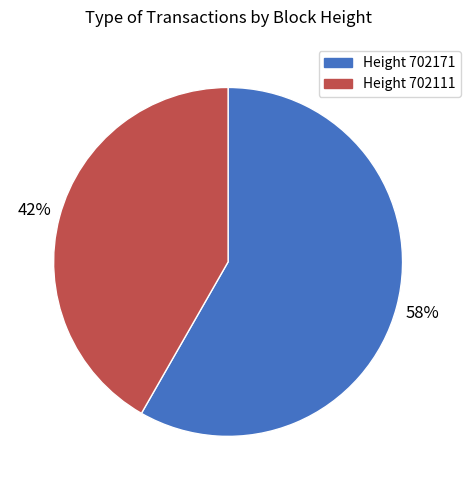

To the nearest percent, what is the average slice percentage?

50%